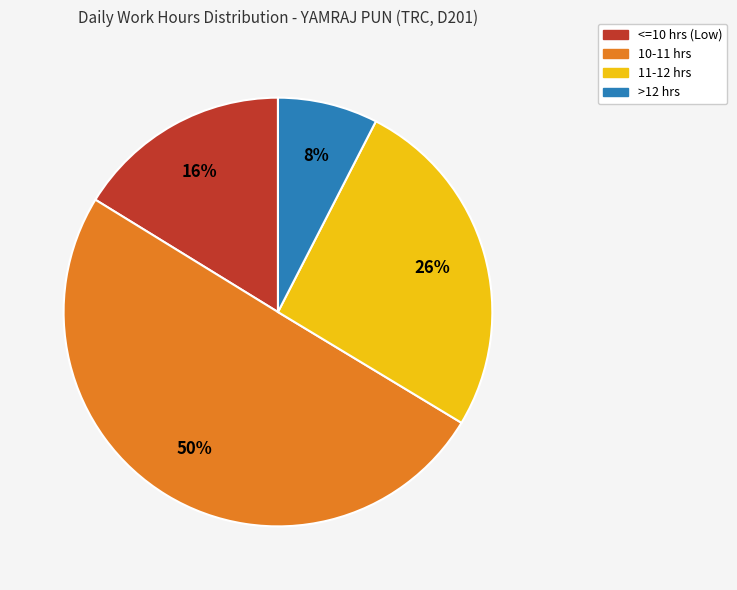

How many slices are in this pie chart?

4